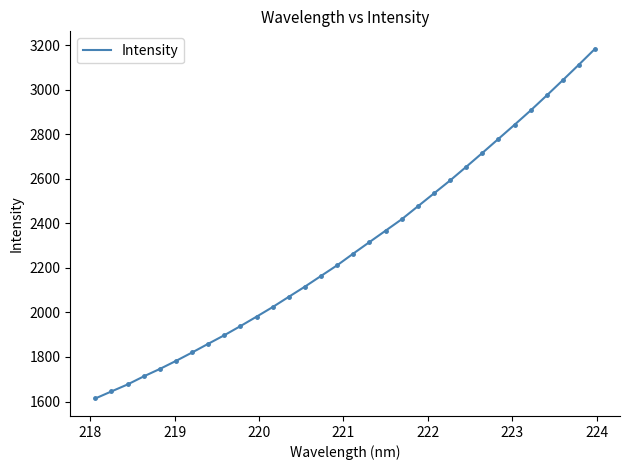

Reading left to right, list all the values displayed in this chart.

1613.8	1645.4	1676.7	1712.9	1746.3	1782.4	1820.2	1859.3	1897.8	1938.8	1981.2	2024.3	2070.4	2116.1	2164.1	2212.0	2264.4	2315.9	2367.0	2418.3	2476.3	2534.2	2592.3	2653.4	2715.6	2778.9	2842.2	2906.5	2974.0	3042.6	3112.3	3183.3